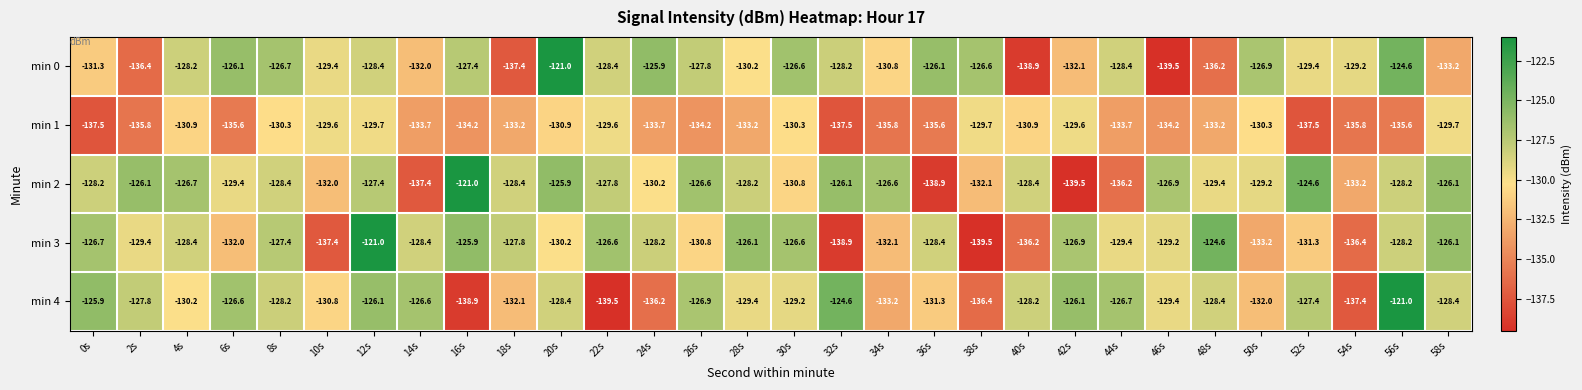

How many data points in min 4 are less than -128?

19